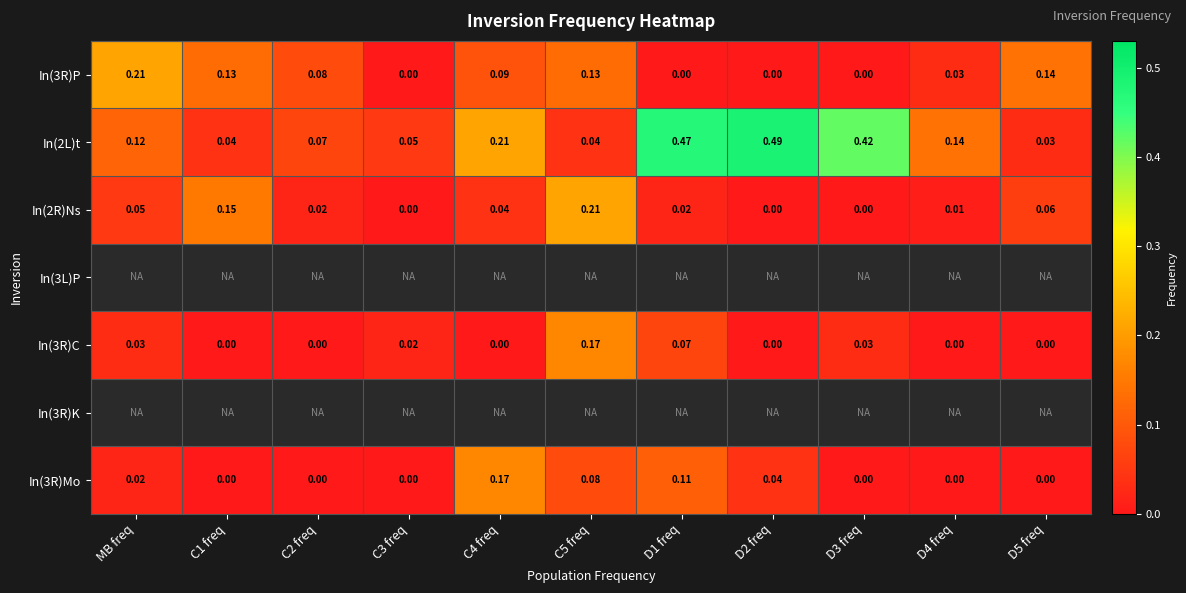

Count the number of categories in the chart.

11